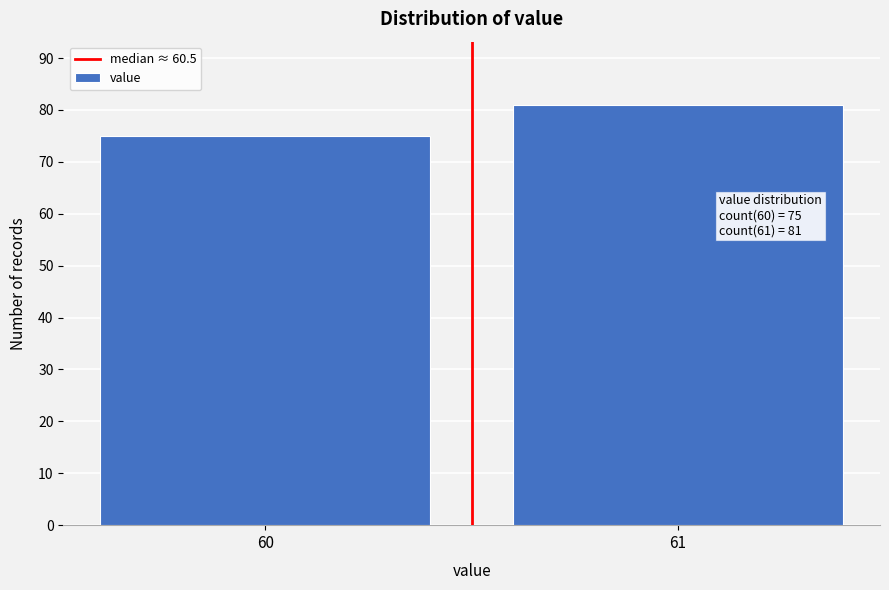

Reading right to left, extract all data points from this chart.

61=81	60=75